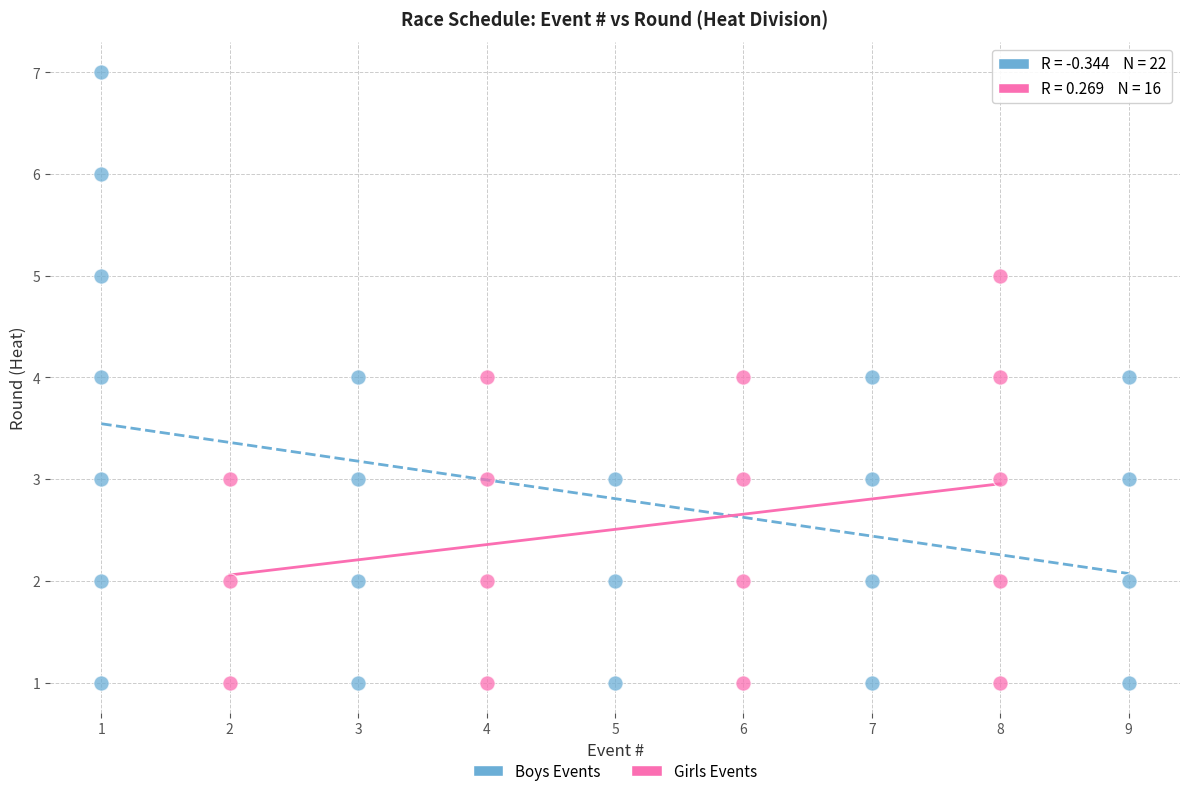

Which series has the widest spread of Y values?

Boys Events